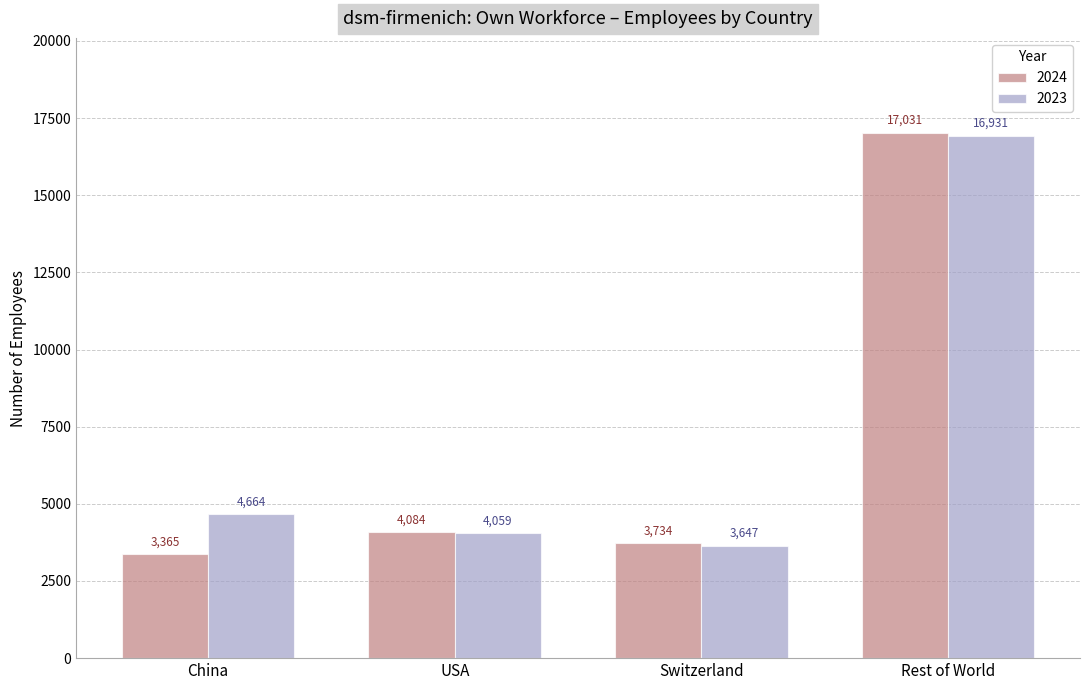

The value of 2024 at USA is 2098. True or false?

False